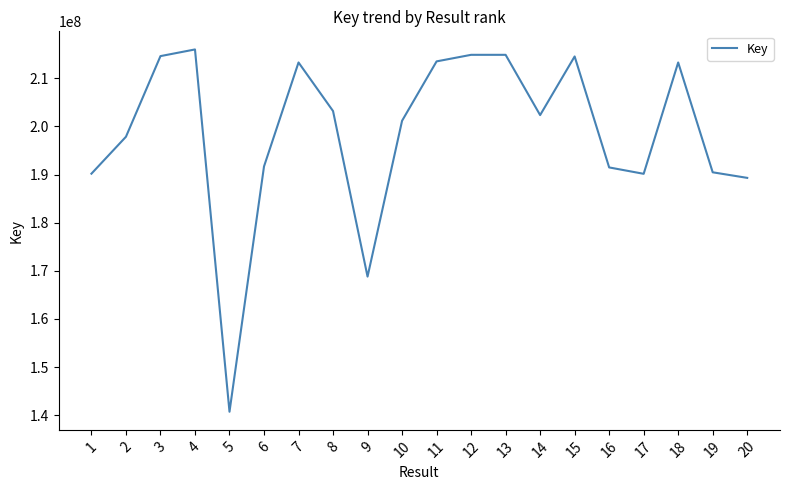

What is the ratio of the value at 12 to the value at 9?

1.3